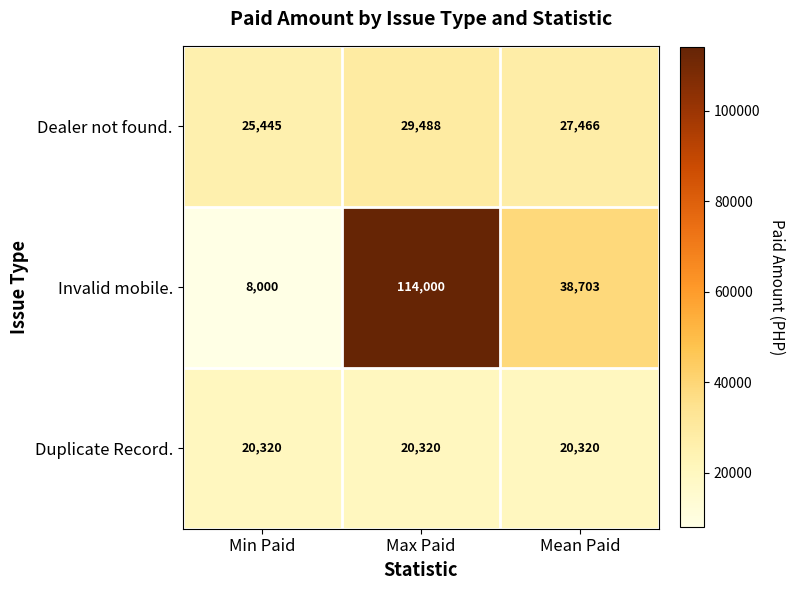

What is the highest value of the Duplicate Record. series?

20320